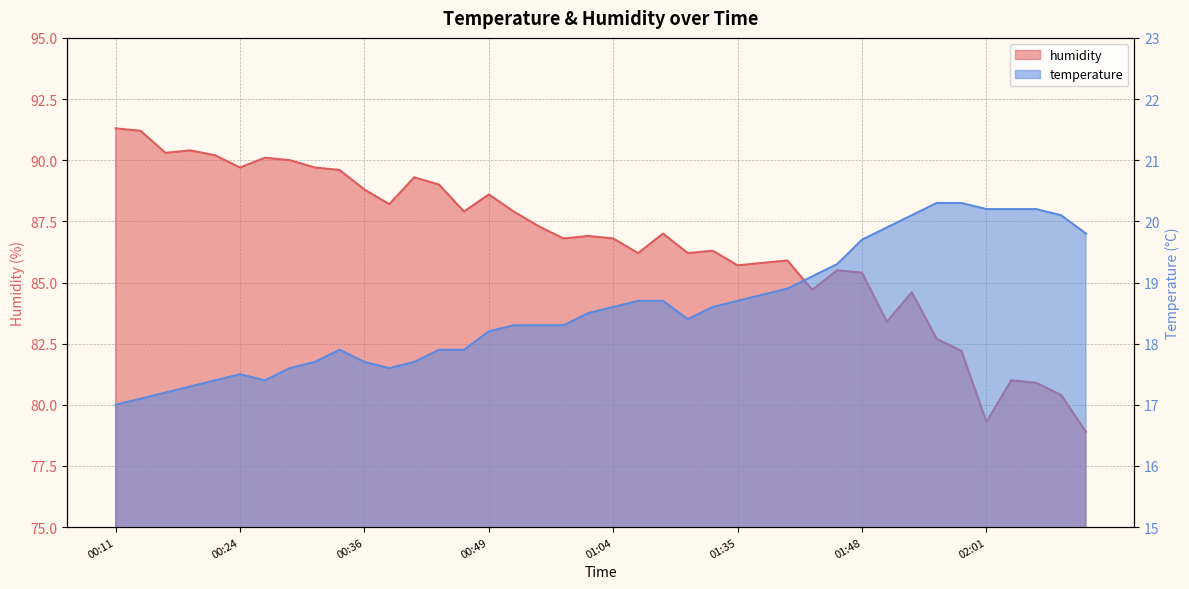

What is the difference between the maximum and minimum values in the temperature series?

3.3